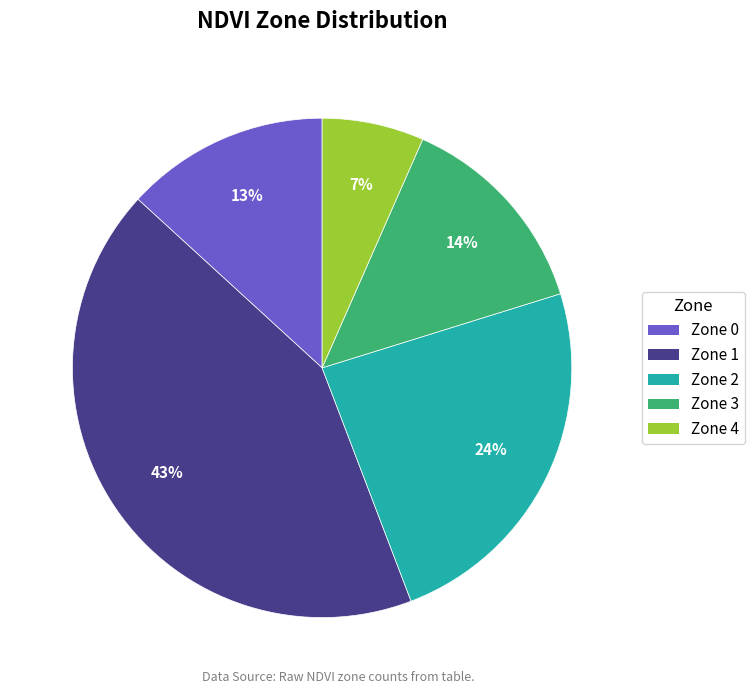

Is it true that Zone 2 is 38% of the pie?

False